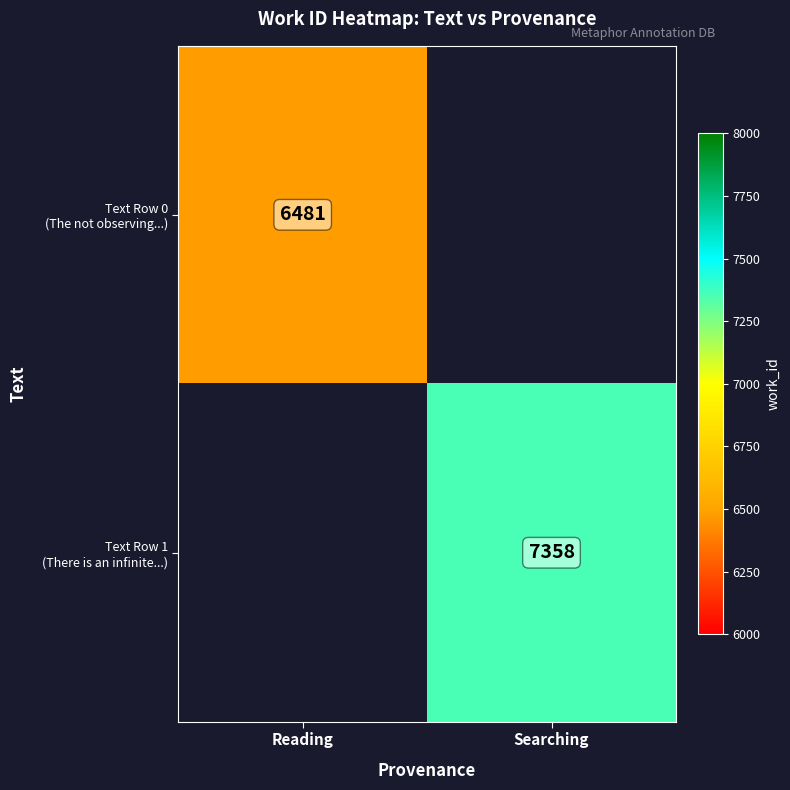

True or false: Text Row 1 (There is an infinite...) has a value of 0 at Reading.

True